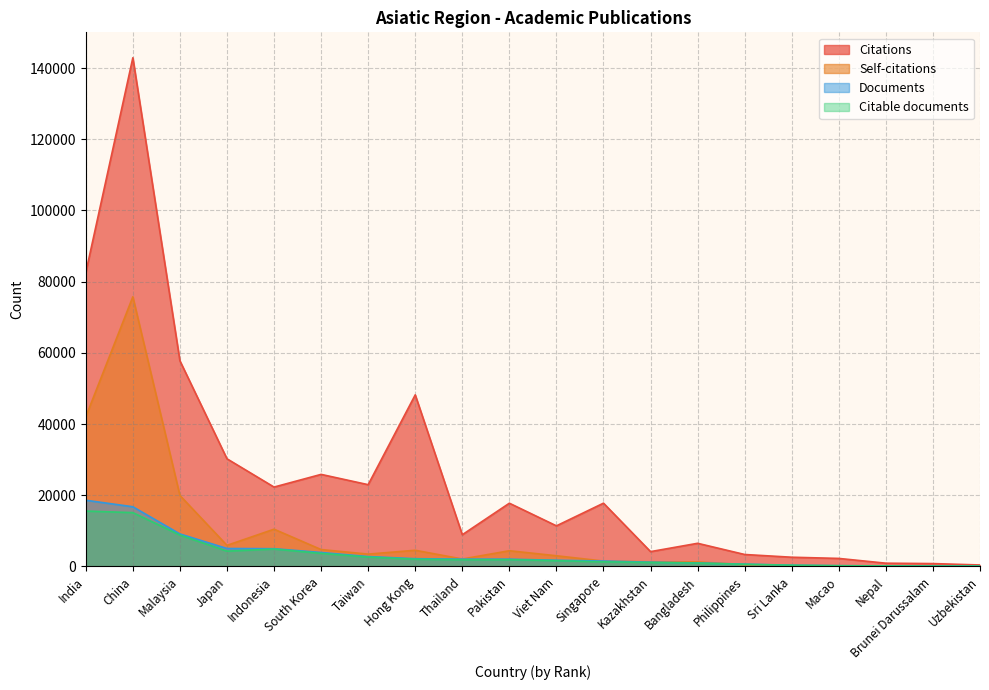

What is the greatest value displayed?

142905